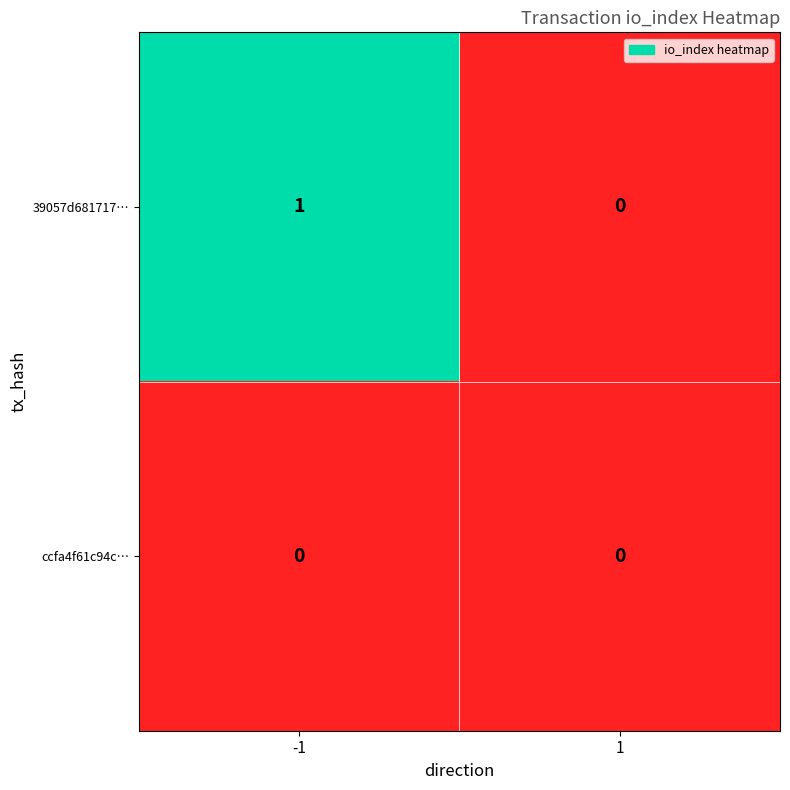

Between -1 and 1, which series saw the biggest shift?

39057d681717…